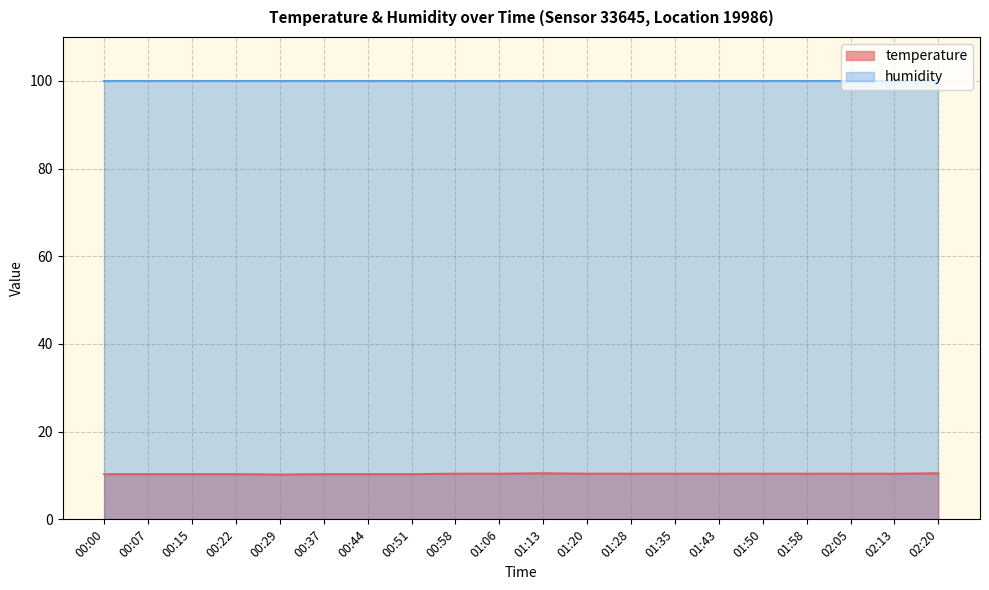

What is the total value across all series at 00:44?

110.2